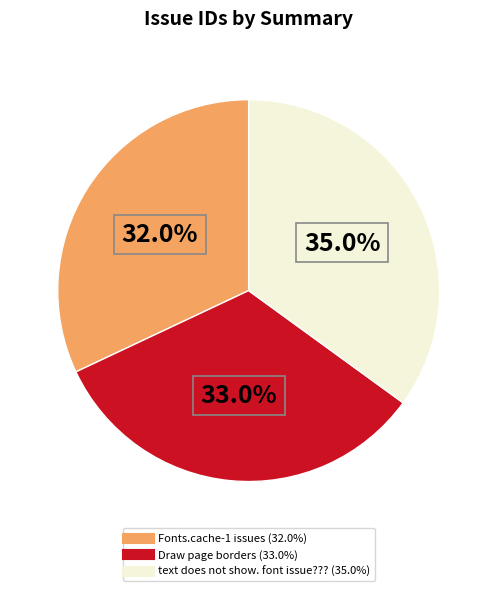

Is it true that Draw page borders is 33% of the pie?

True